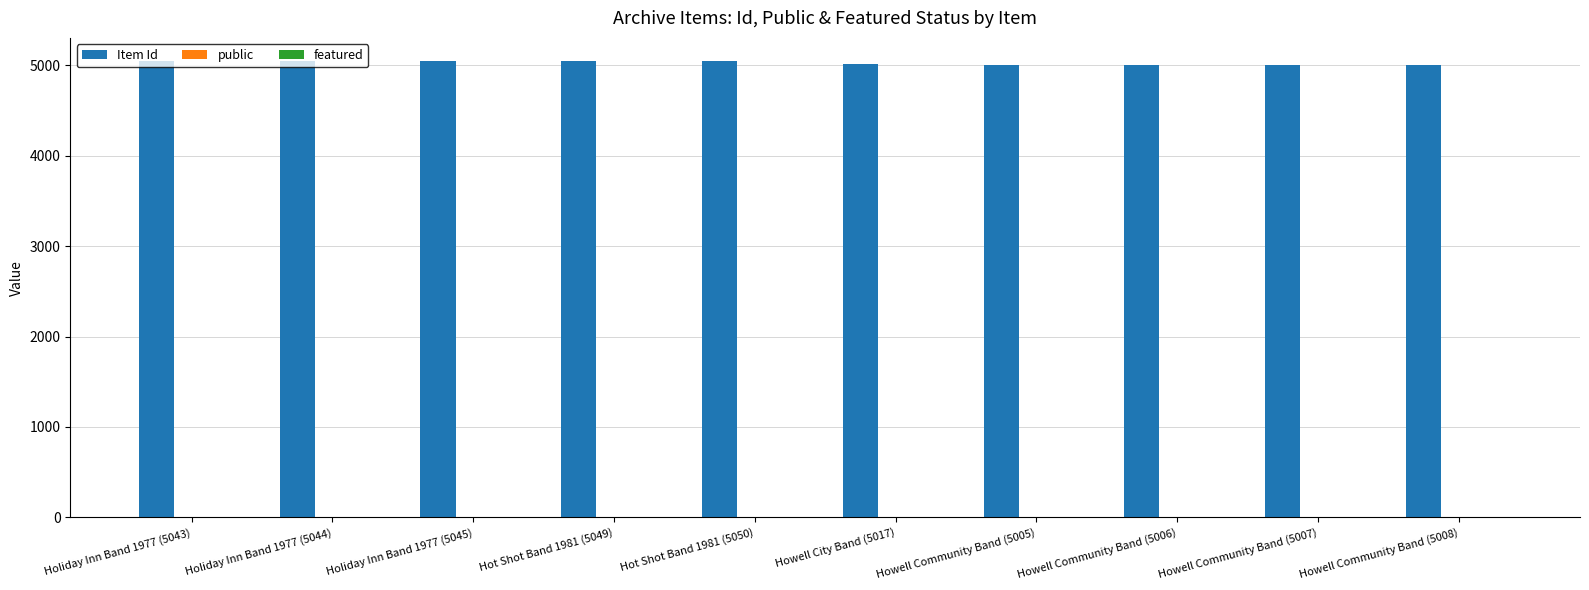

The Item Id series shows 8472 at Howell Community Band (5007). True or false?

False